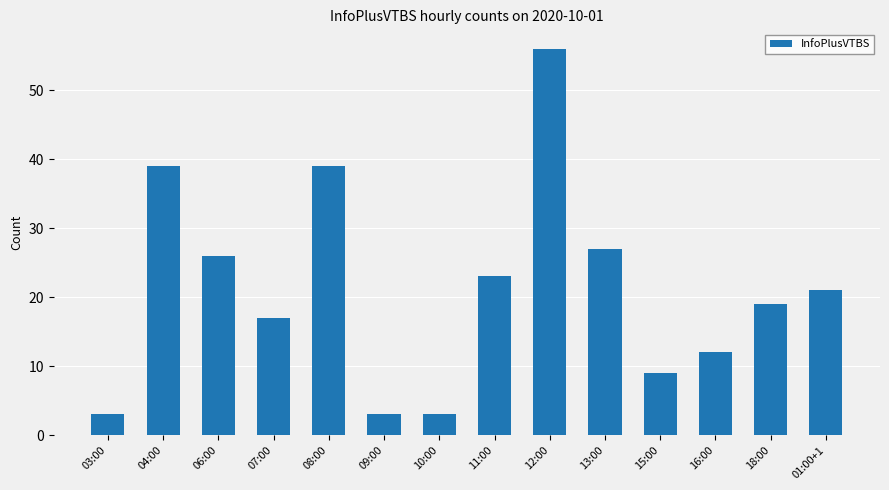

What is the label of the 14th bar from the left?

01:00+1